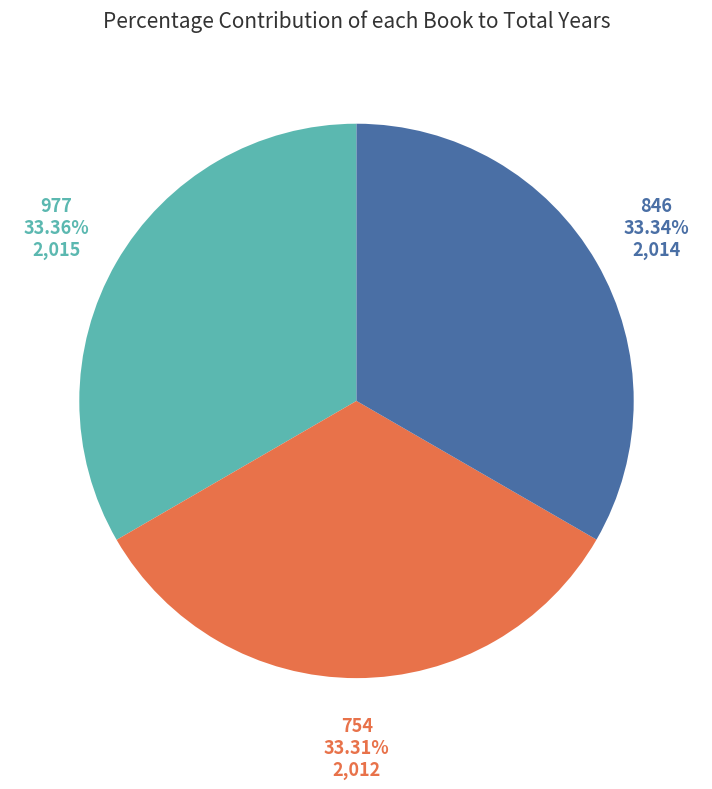

To the nearest percent, what percentage of the pie is 754?

33%